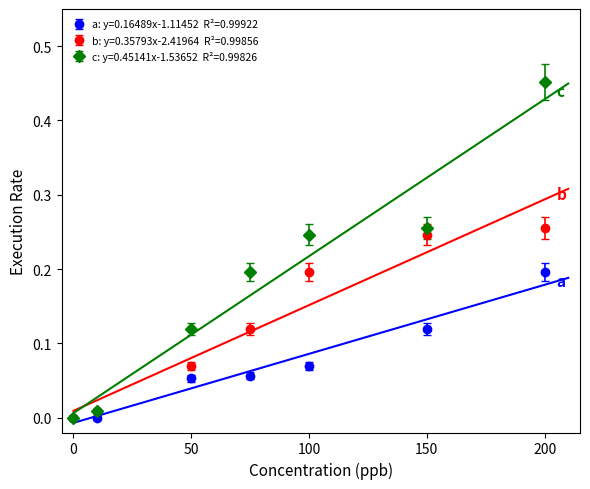

What are all the series names shown in the legend?

a: y=0.16489x-1.11452  R²=0.99922, b: y=0.35793x-2.41964  R²=0.99856, c: y=0.45141x-1.53652  R²=0.99826